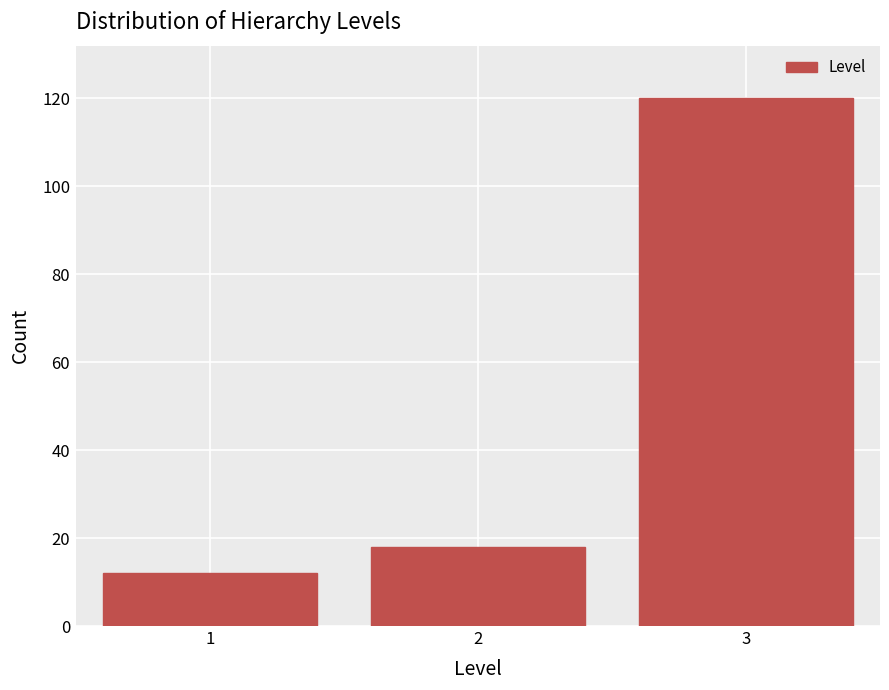

Reading right to left, what are all the values shown in this chart?

3=120	2=18	1=12